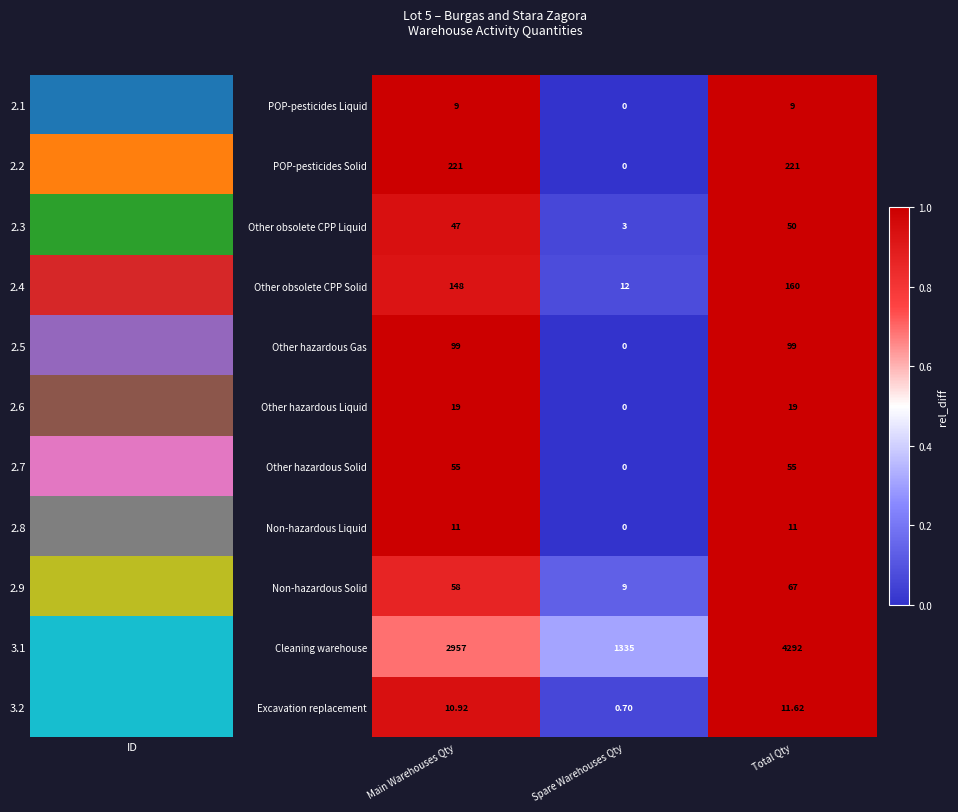

Between Main Warehouses Qty and Total Qty, which series saw the biggest shift?

Cleaning warehouse